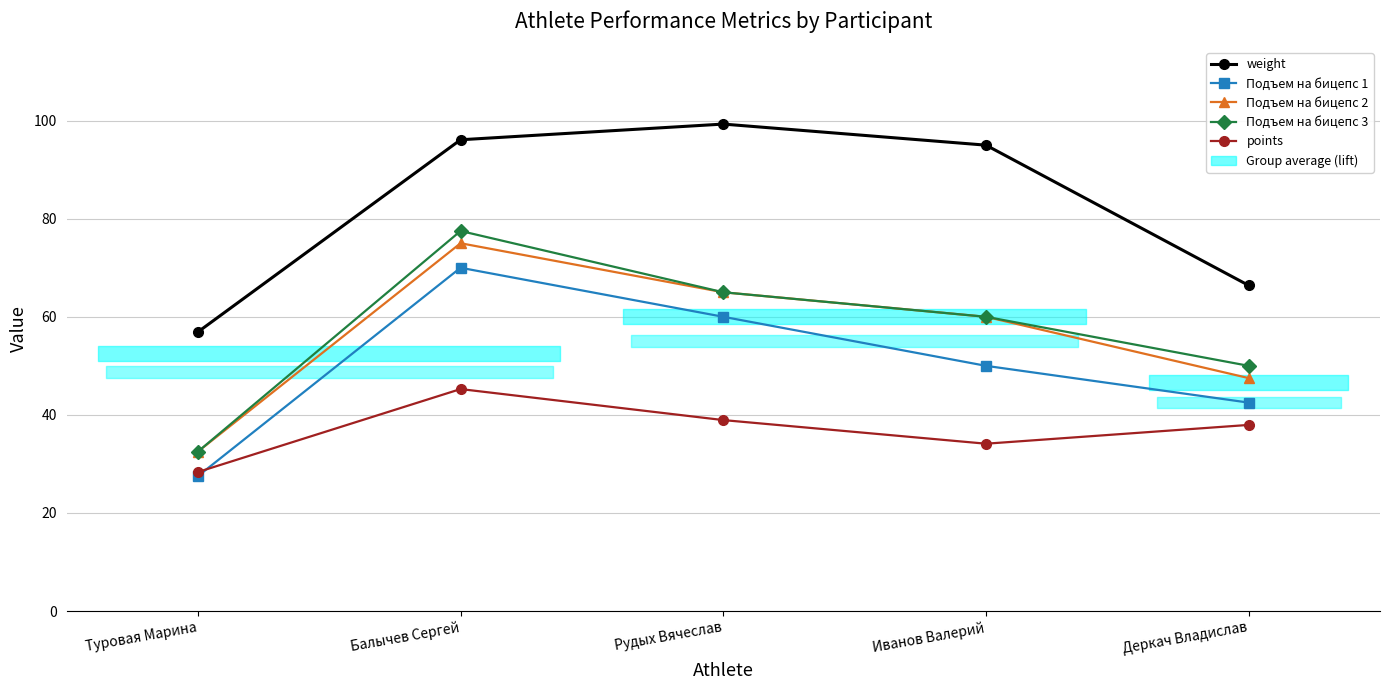

True or false: Подъем на бицепс 2 and Подъем на бицепс 3 cross at least once.

False